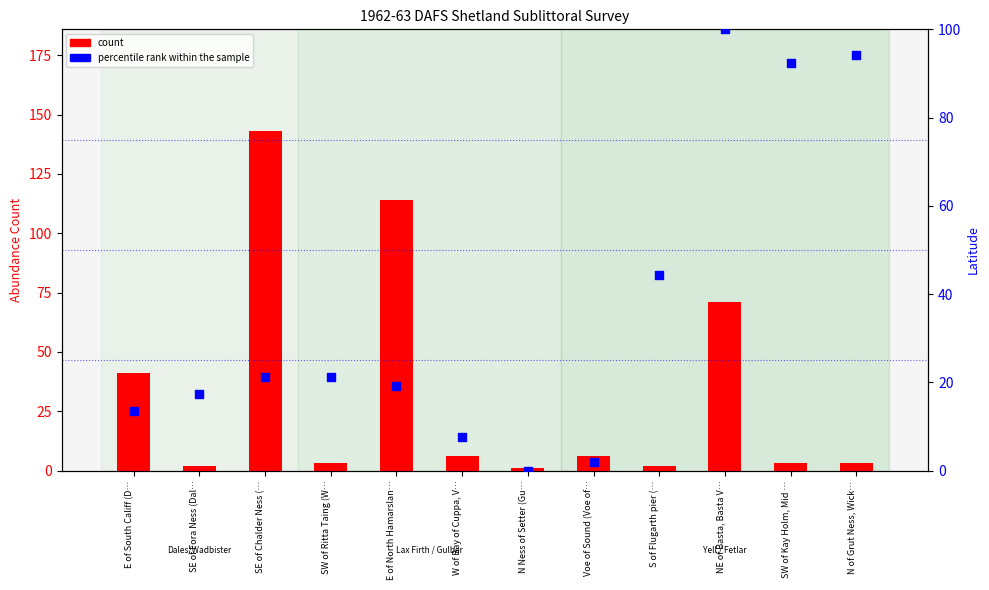

Which series contains the highest Y value?

count